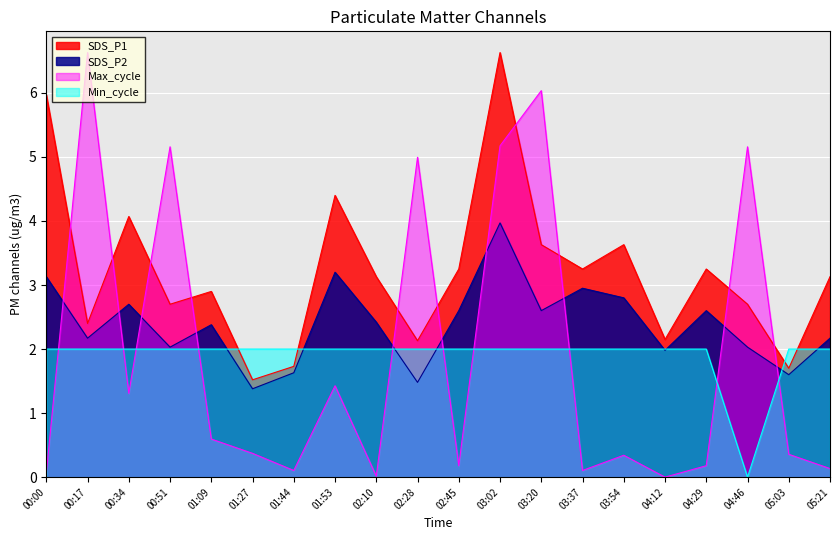

What is the difference between the Min_cycle values at 04:46 and 05:21?

2.0